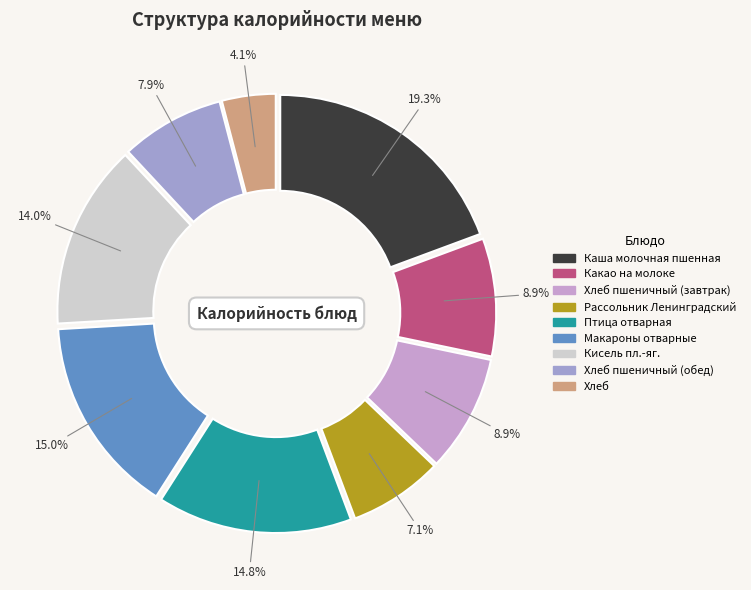

Count the number of slices in the pie.

9